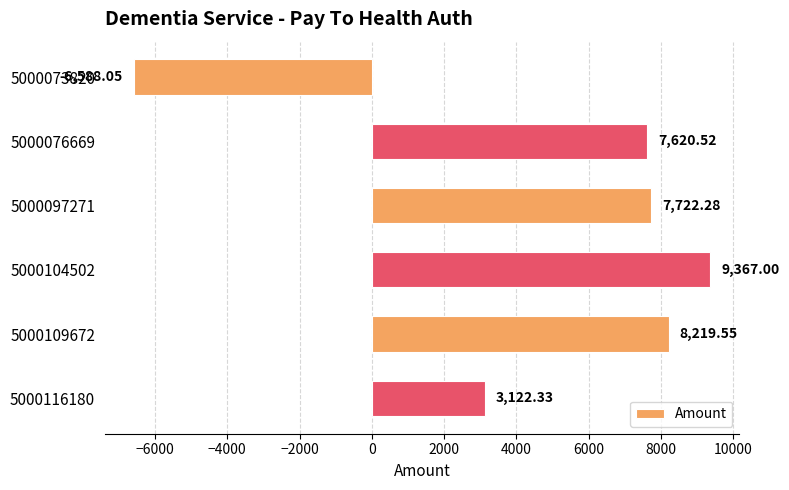

What is the average value?

4910.6